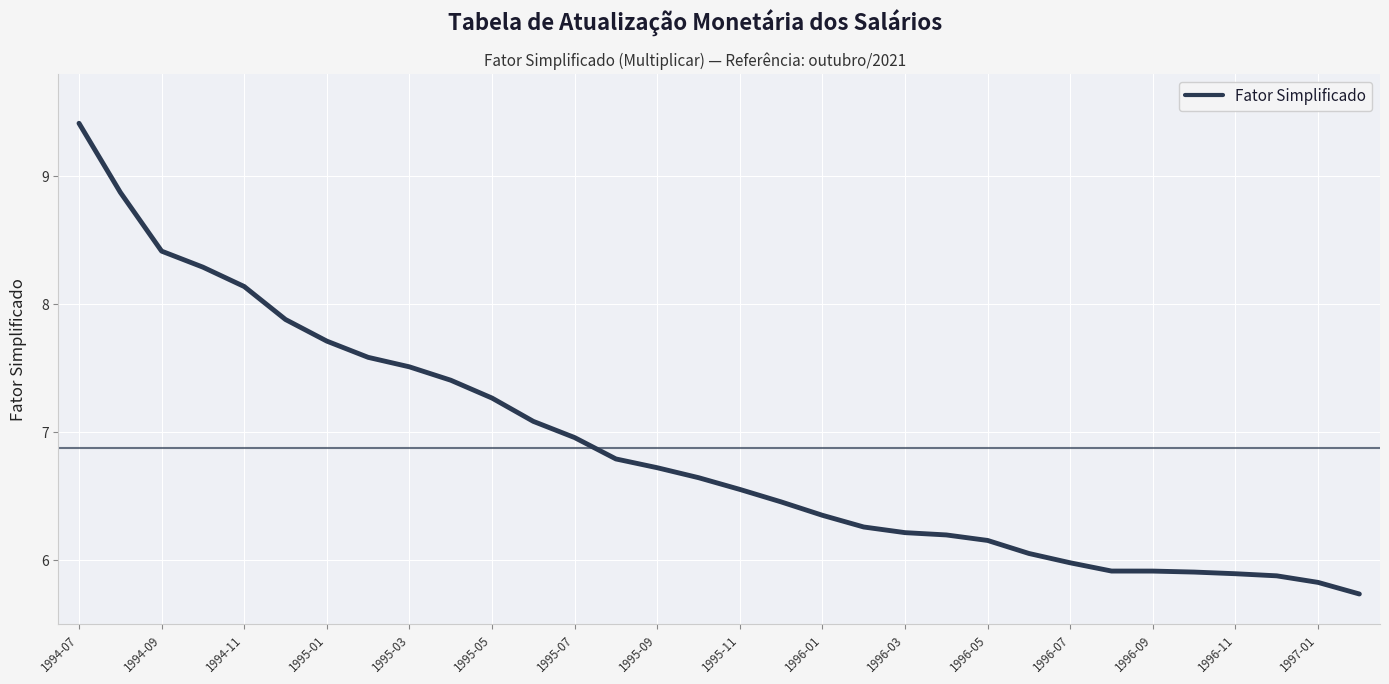

What is the minimum value shown in the chart?

5.7